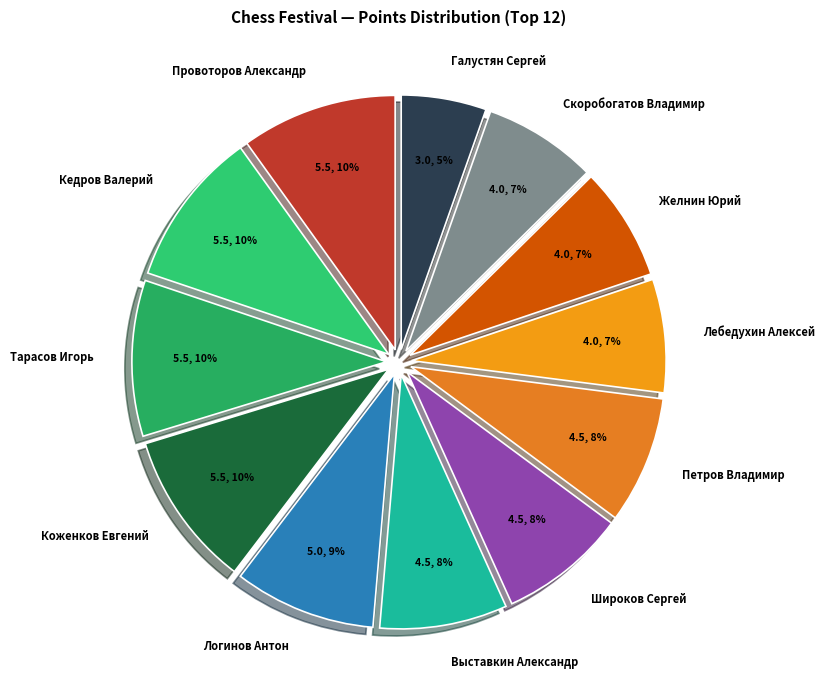

Count the number of slices in the pie.

12